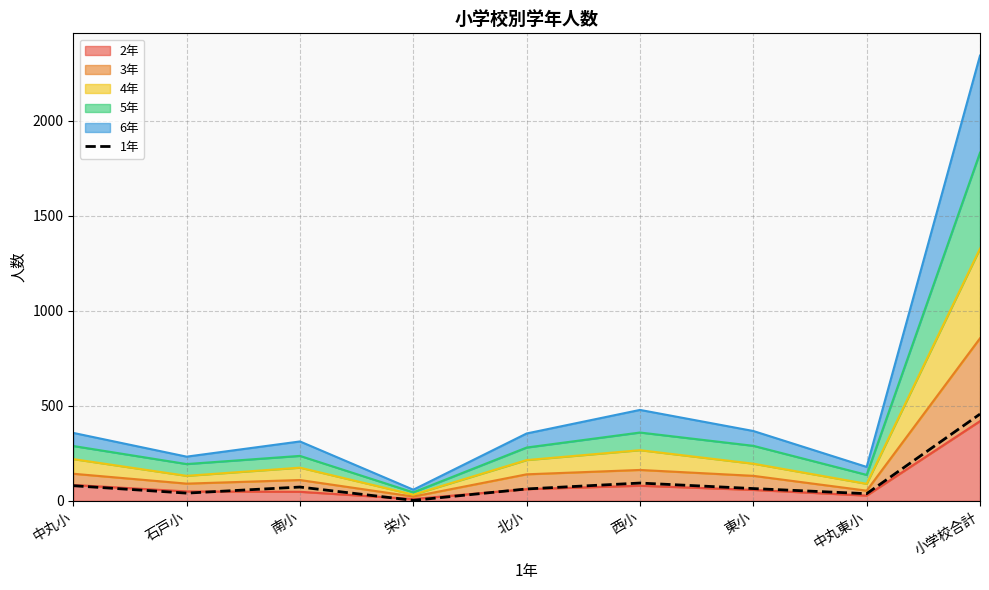

Rank the categories by value from highest to lowest.

小学校合計, 西小, 中丸小, 南小, 東小, 北小, 石戸小, 中丸東小, 栄小